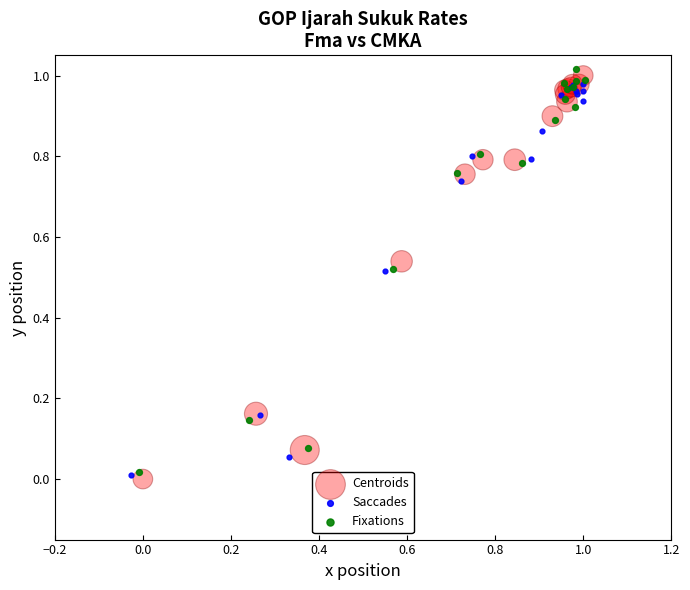

Which series has the widest spread of Y values?

Centroids